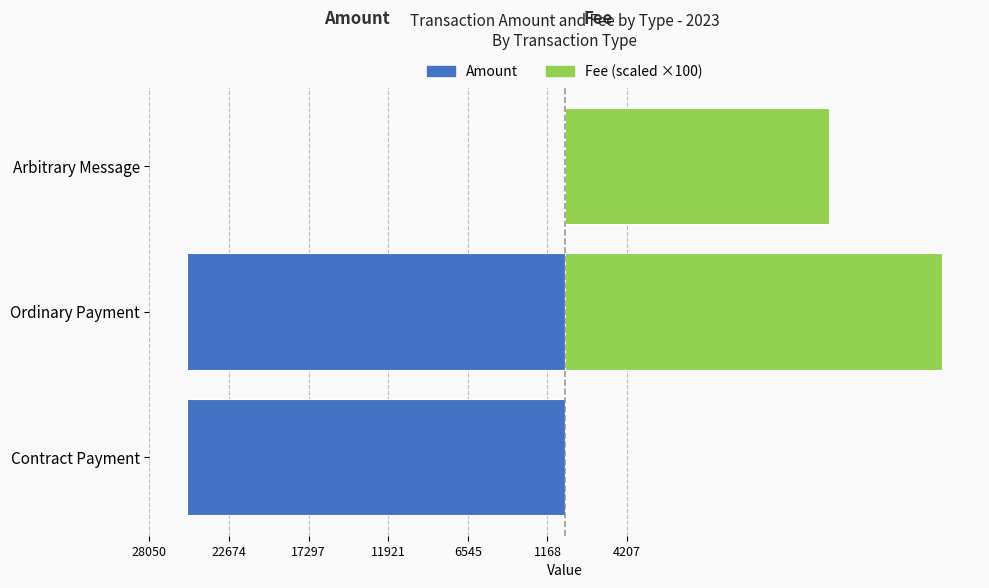

Reading left to right, list all the values displayed in this chart.

Amount: -25500.1	-25500.5	0.0
Fee (scaled): 0.0	25500.5	17850.4